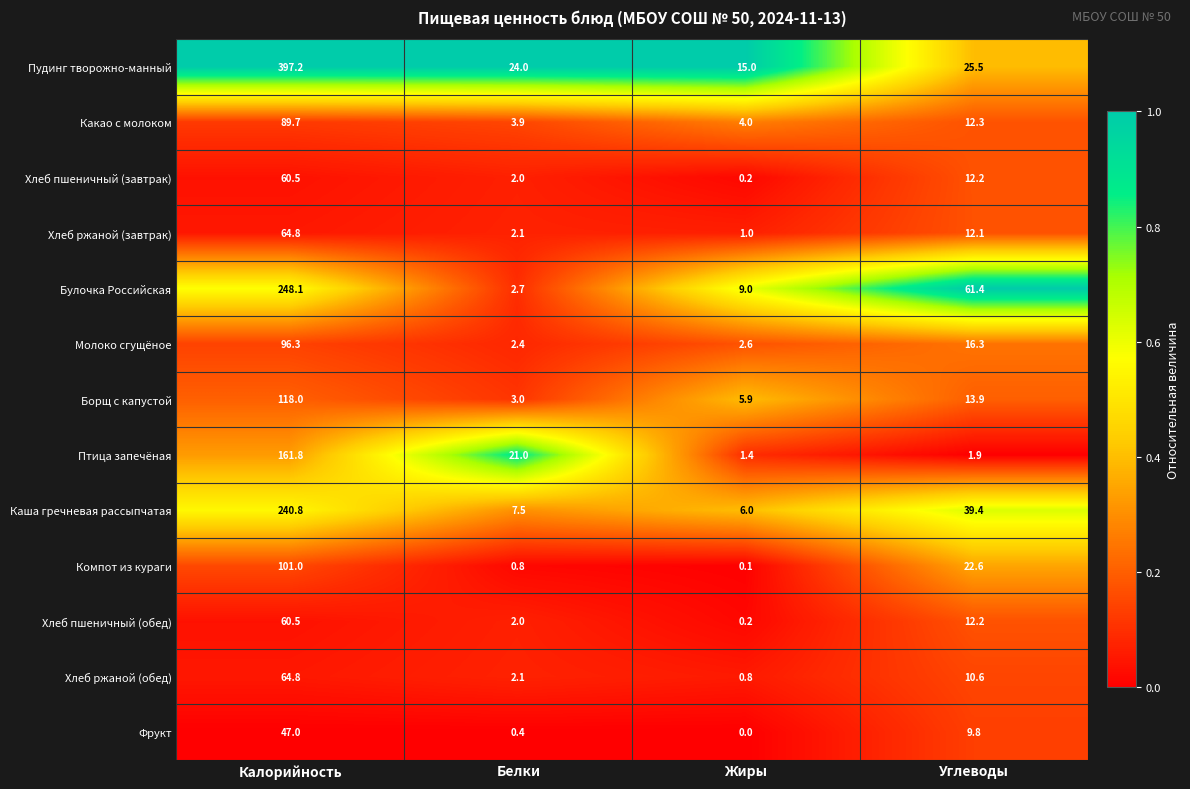

Which series has the largest total across all categories?

Пудинг творожно-манный